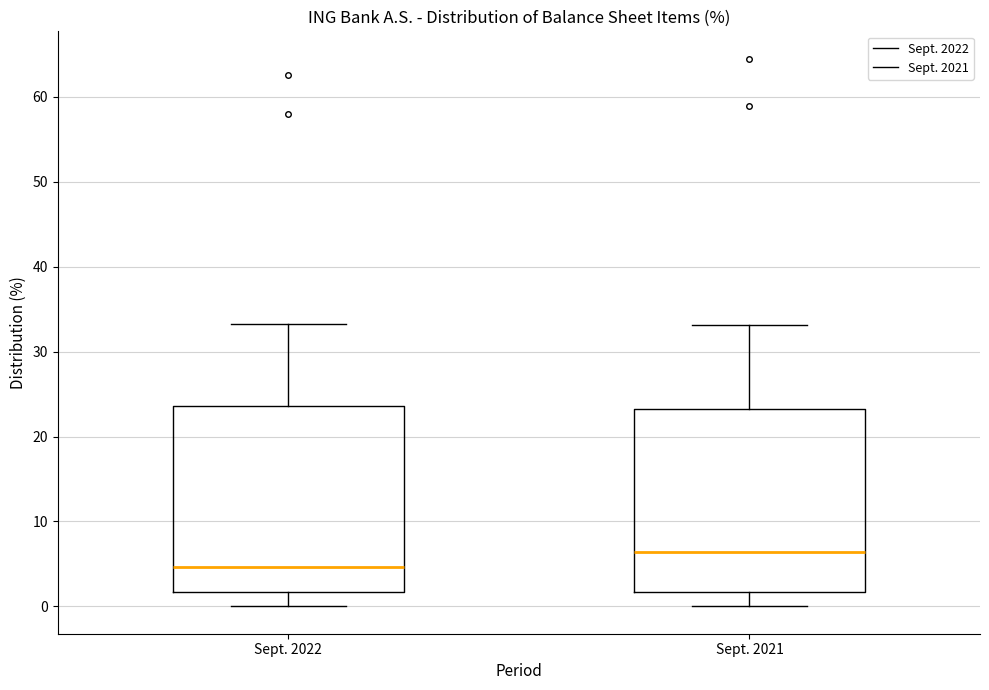

Which box has the highest median line?

Sept. 2021